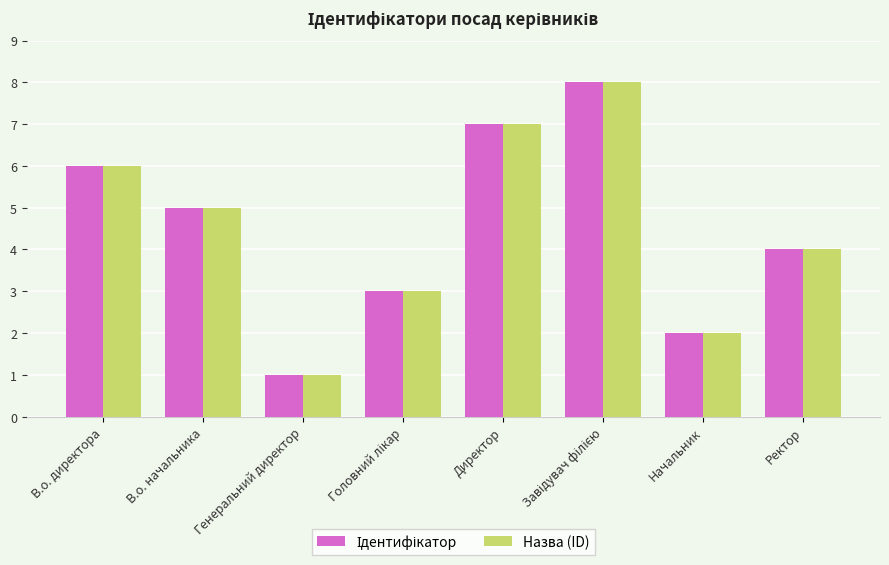

What is the maximum value shown in the chart?

8